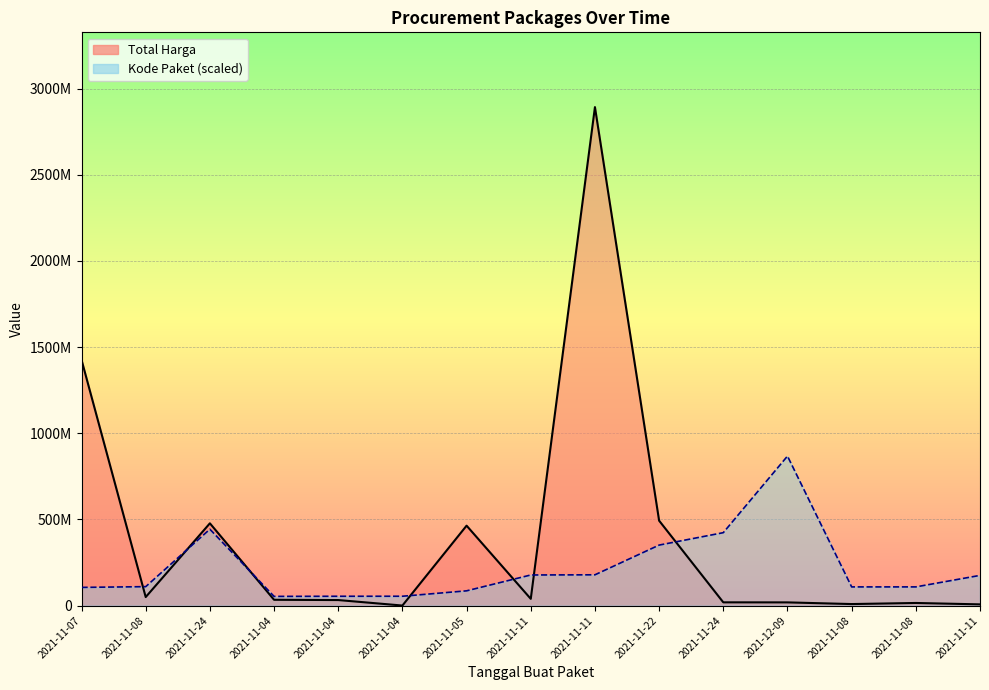

List the series in order of their overall mean, lowest first.

Kode Paket (scaled) line, Total Harga line